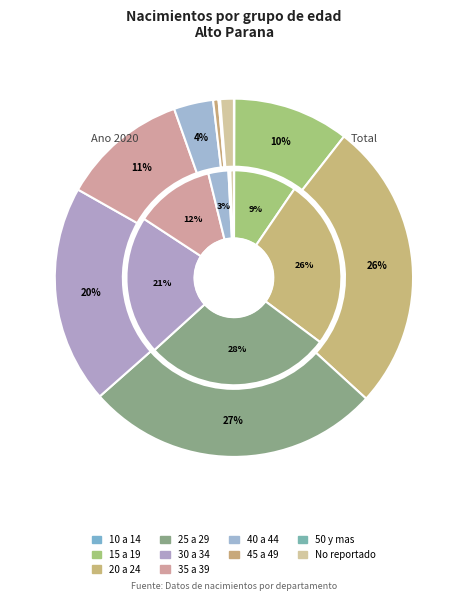

To the nearest percent, what is the difference between the largest and smallest slice percentages?

28%